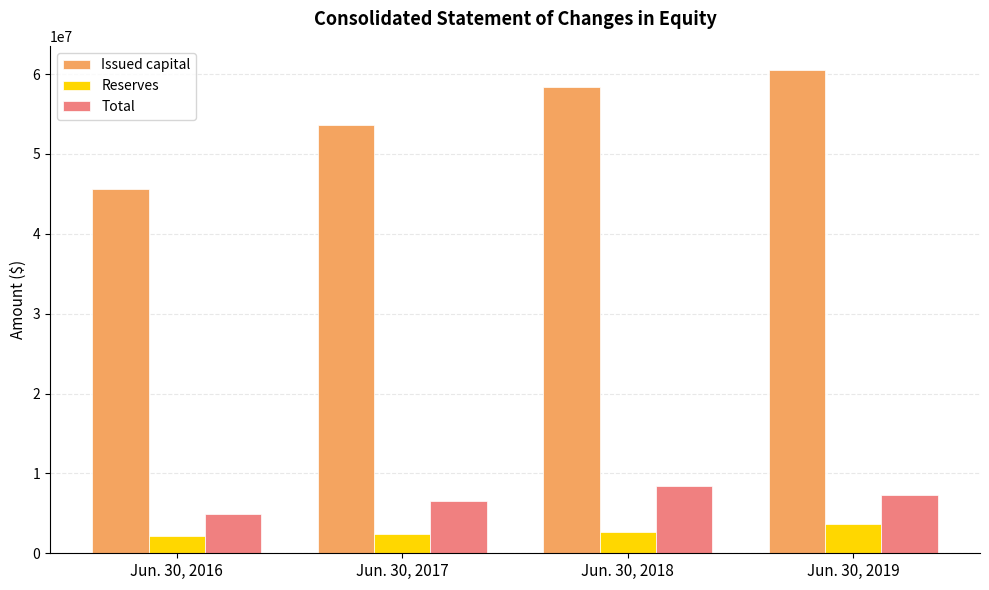

Which series has the largest total across all categories?

Issued capital